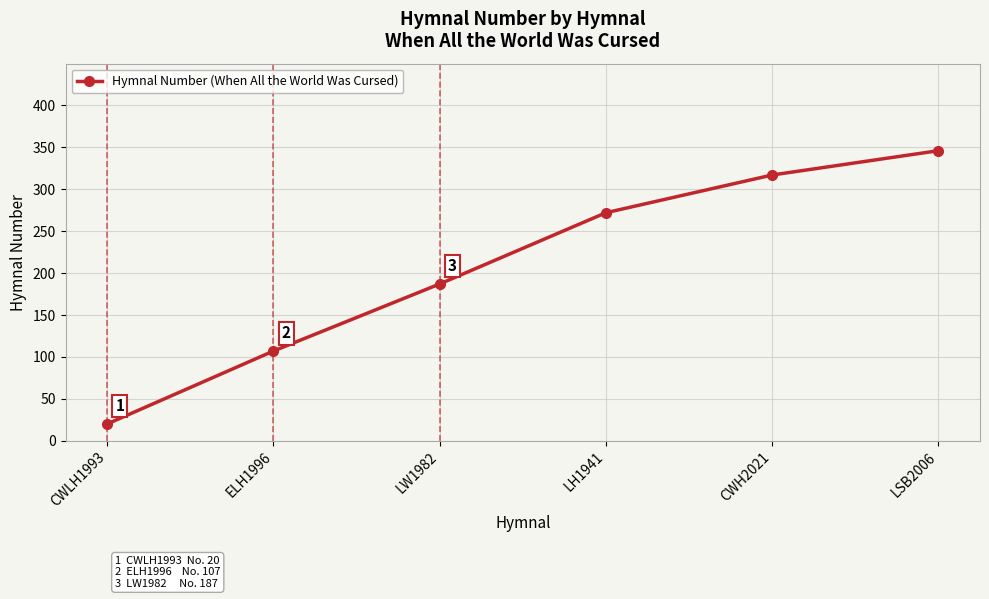

What position from the right is CWLH1993?

6